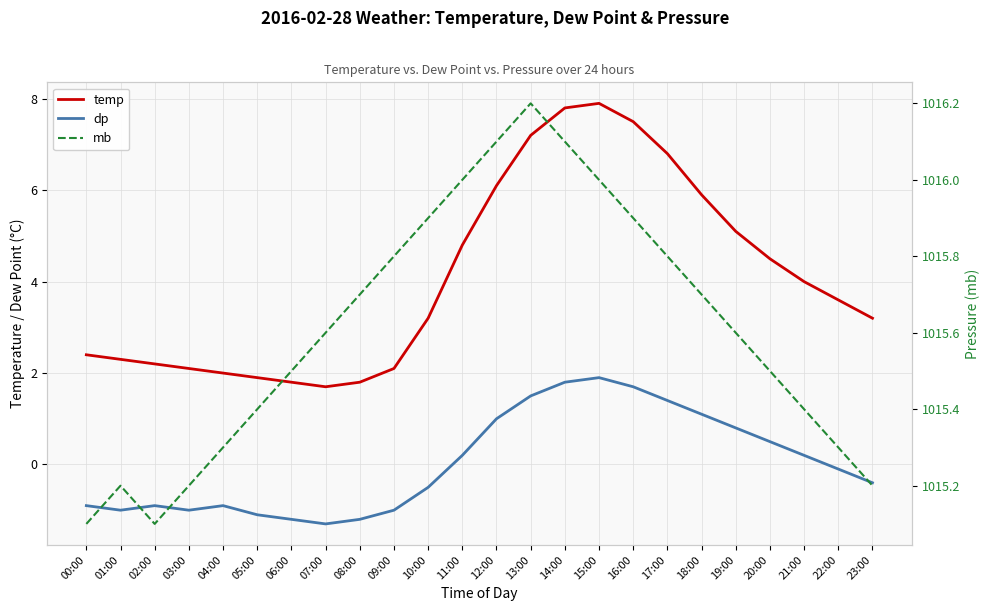

True or false: dp and temp cross at least once.

False